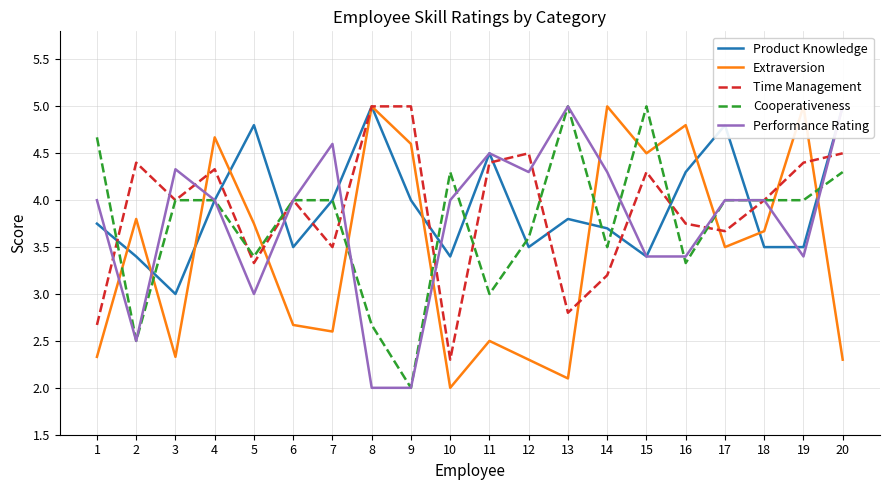

At which label does Extraversion first exceed 3?

2